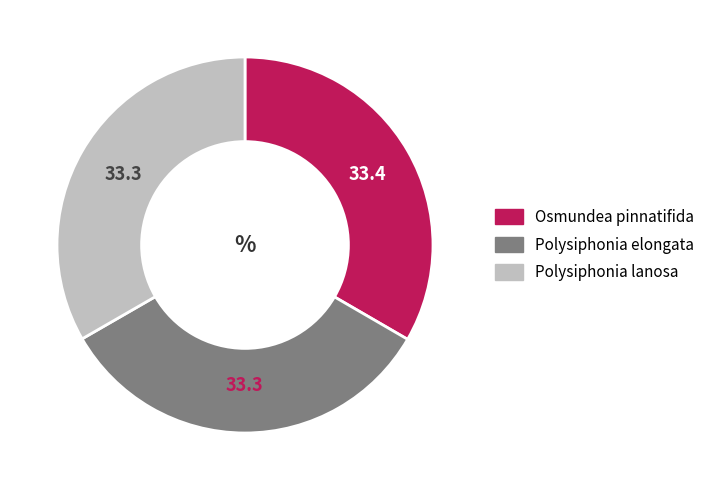

Is the sum of Polysiphonia elongata and Polysiphonia lanosa greater than half?

Yes